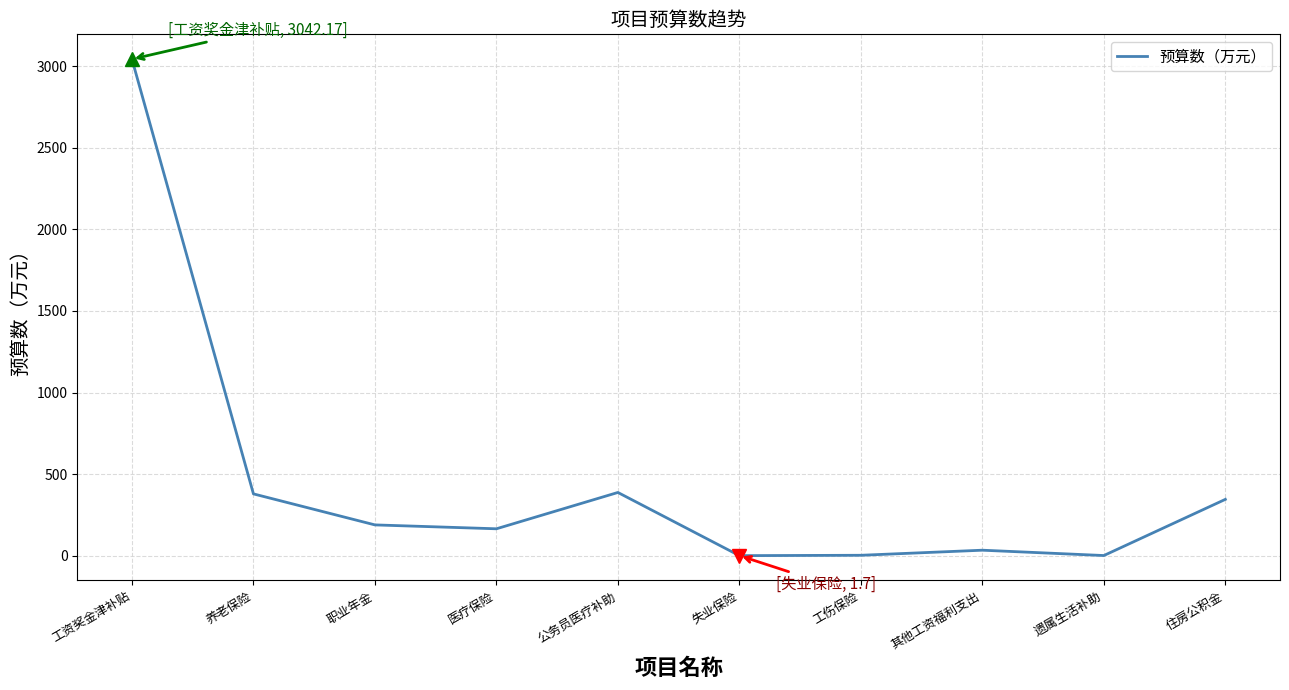

What is the change in value from 职业年金 to 公务员医疗补助?

+198.6